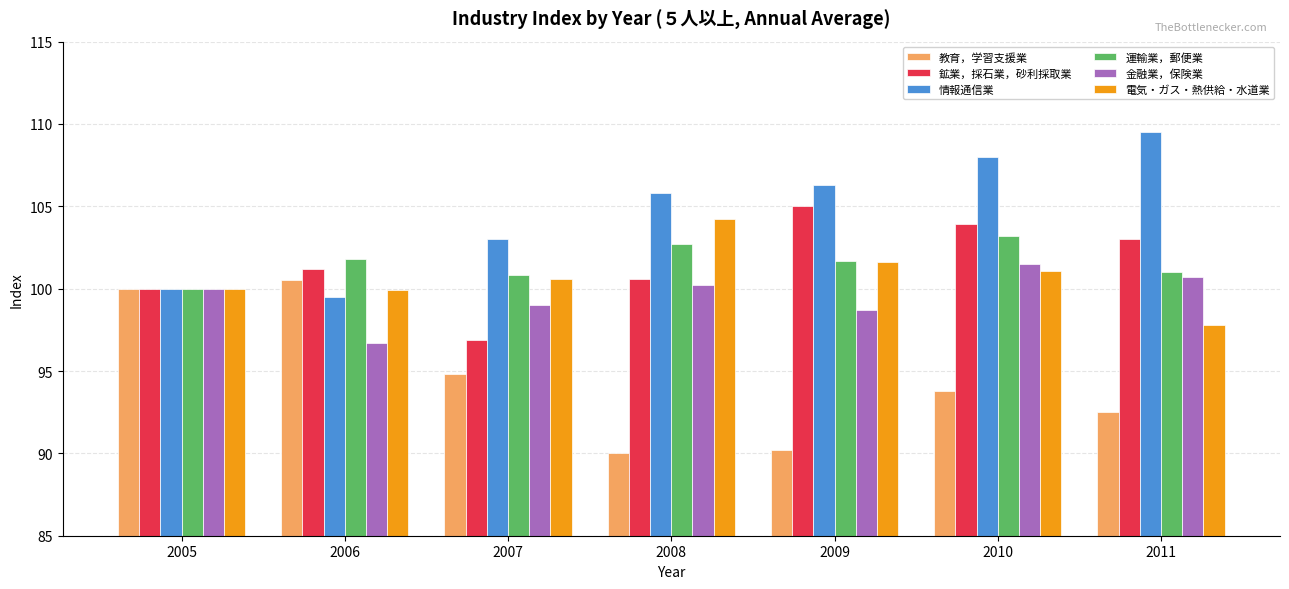

At how many categories does at least one series exceed 91?

7